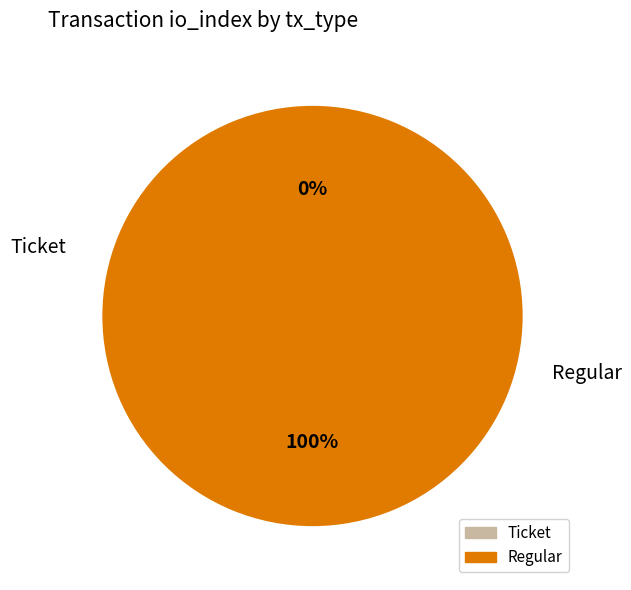

Rank the categories by value from highest to lowest.

Regular, Ticket